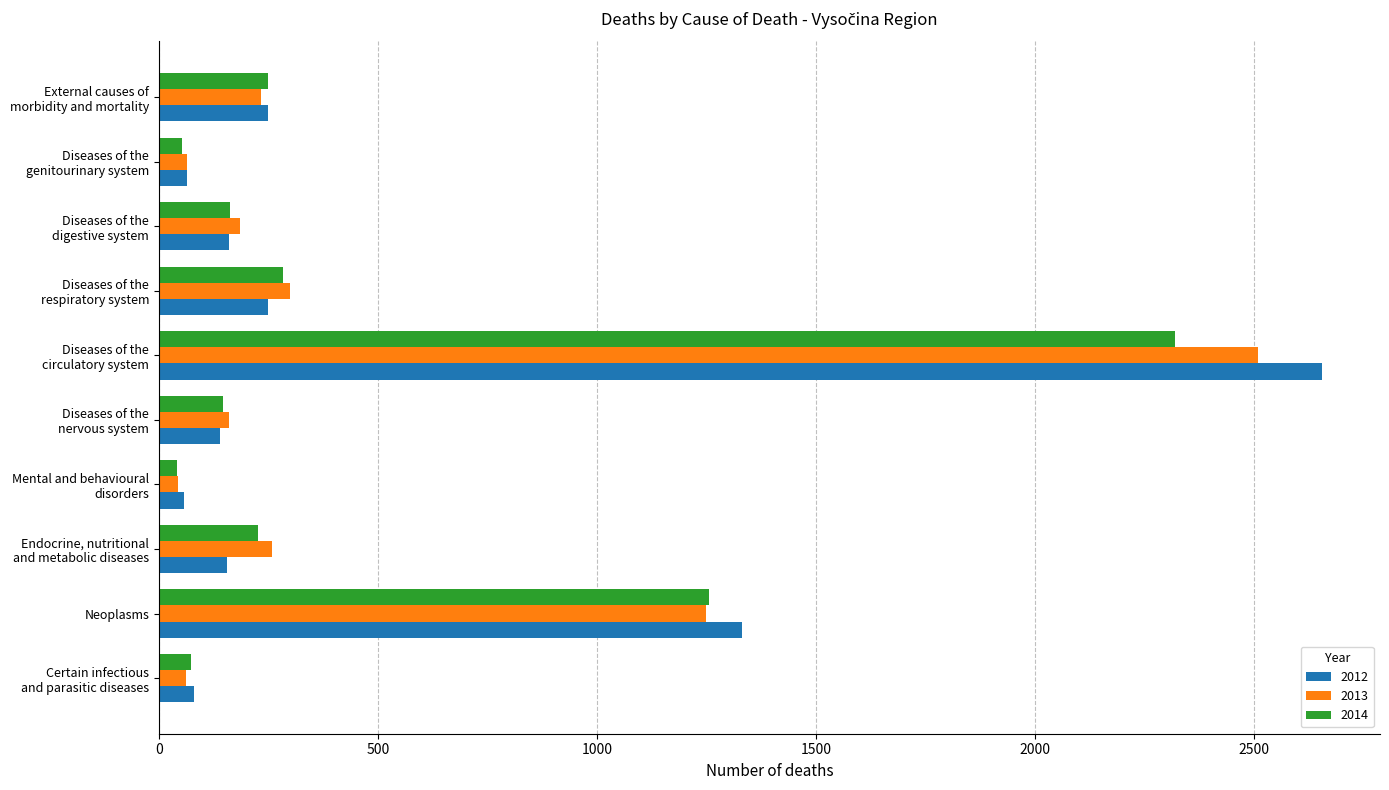

List the series in order of their peak value, highest first.

2012, 2013, 2014